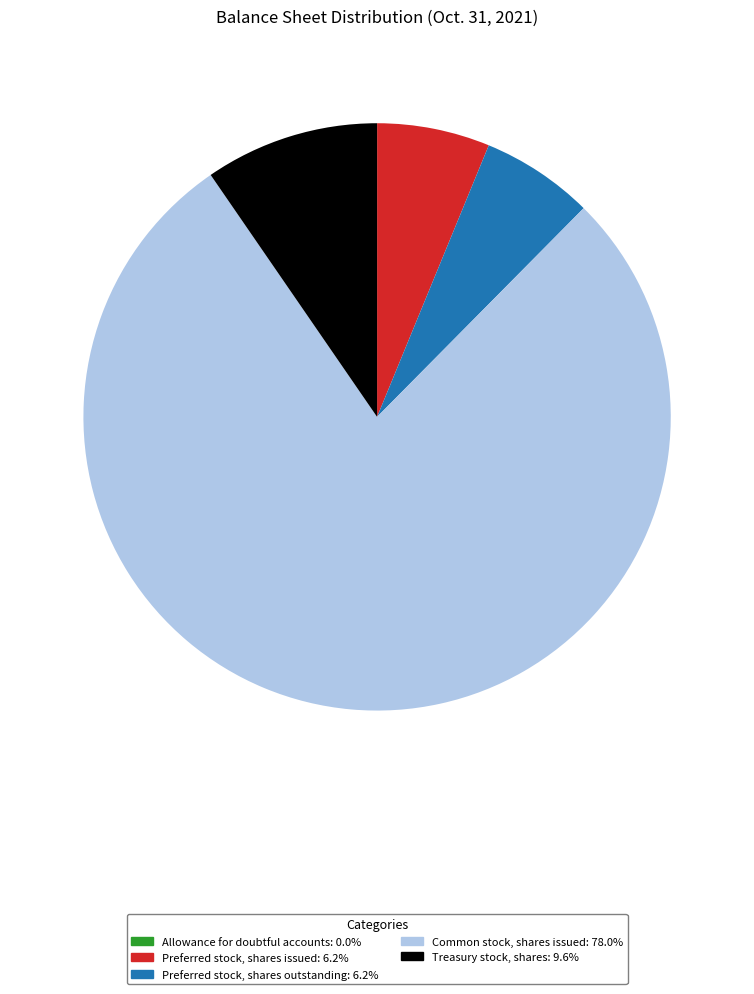

Which category has the biggest portion of the pie?

Common stock, shares issued